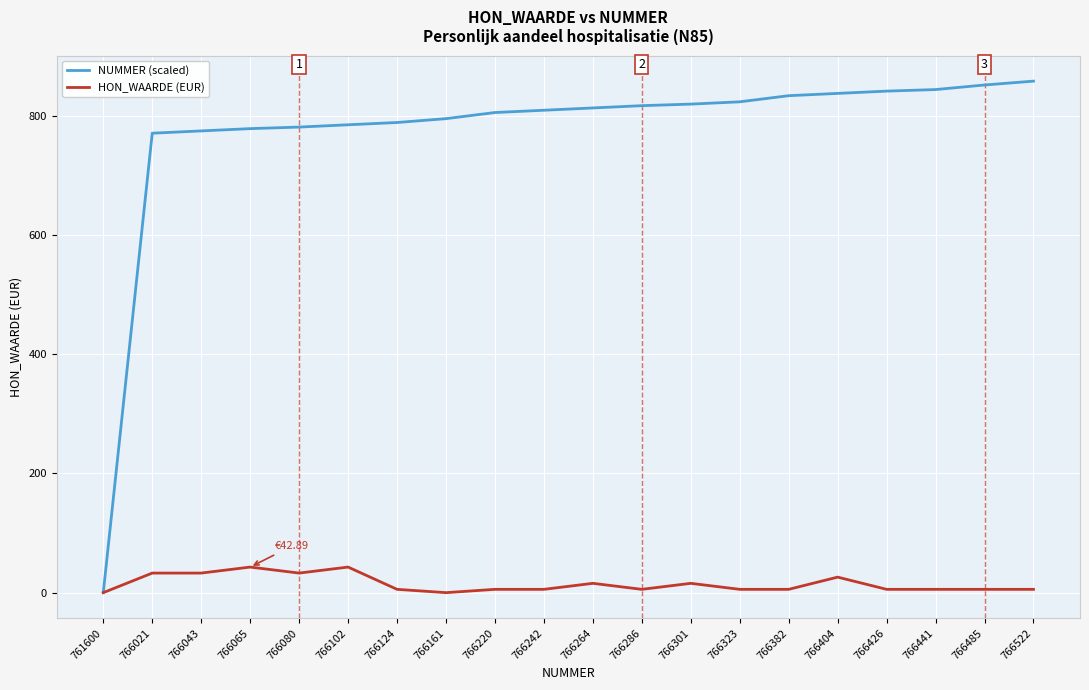

Is the value of NUMMER (scaled) at 766220 greater than the value of HON_WAARDE (EUR) at 766301?

Yes